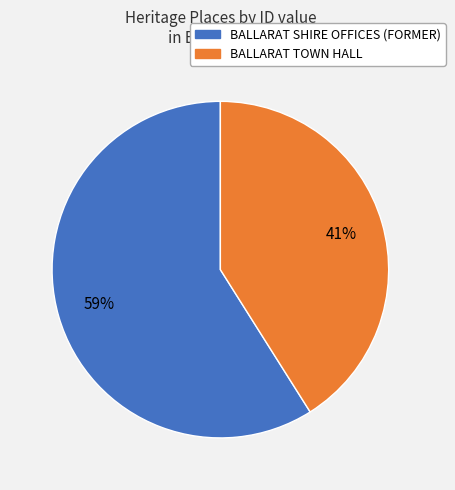

Rank the categories by value from highest to lowest.

BALLARAT SHIRE OFFICES (FORMER), BALLARAT TOWN HALL